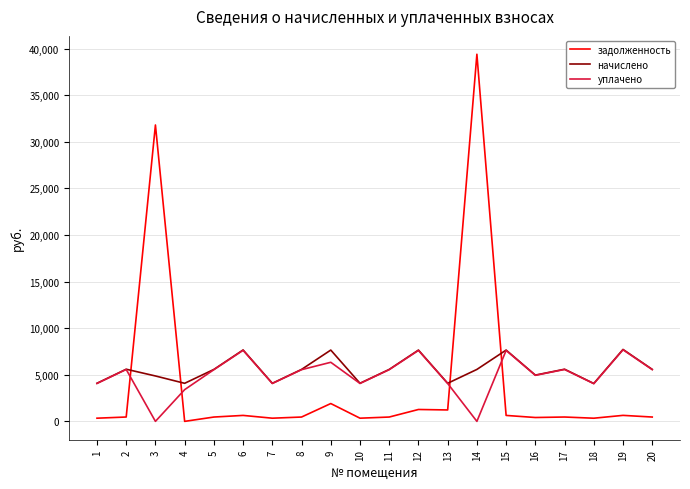

What is the maximum value shown in the chart?

39403.2